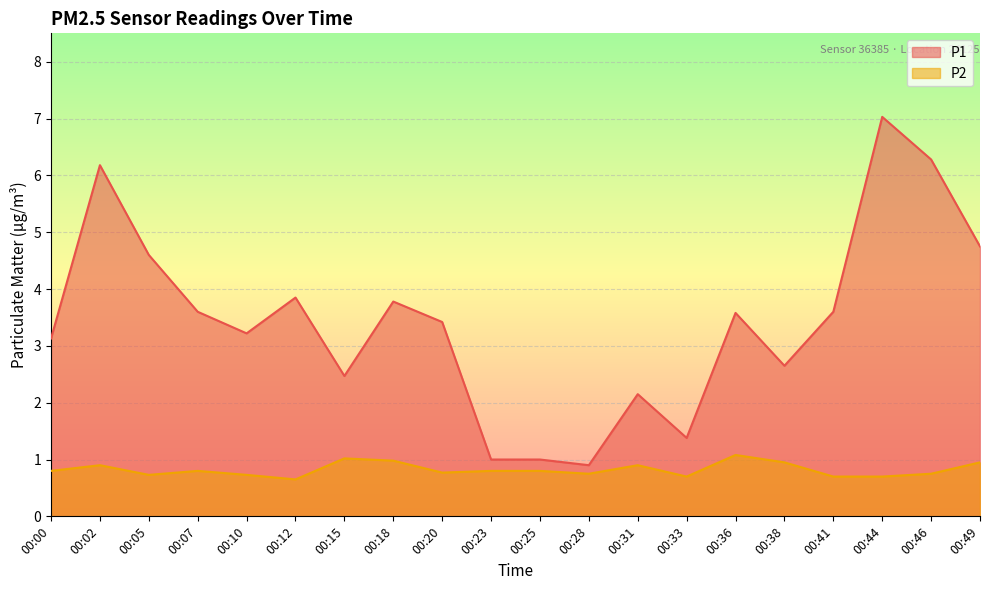

What is the value of the P1 point at the 18th from the left?

7.0